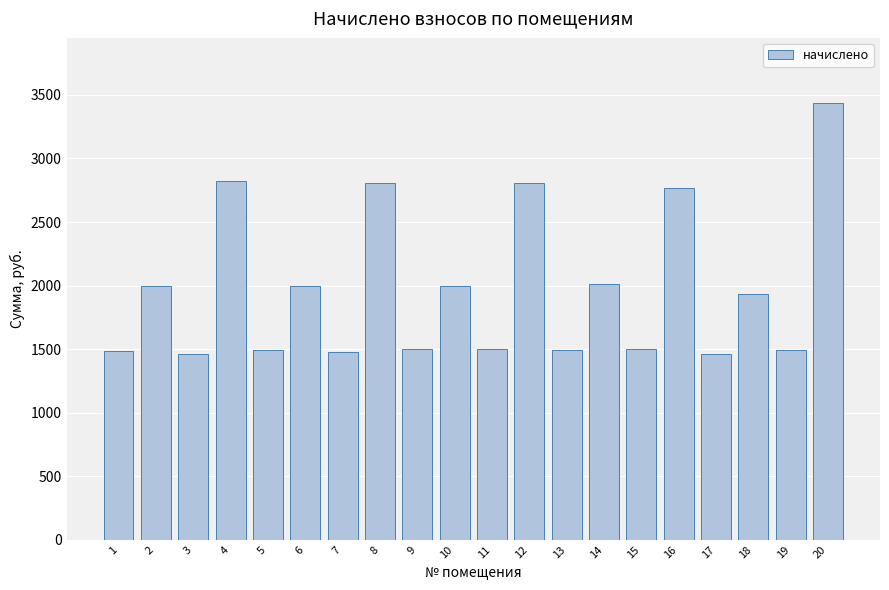

What is the sum of all values?

39456.9